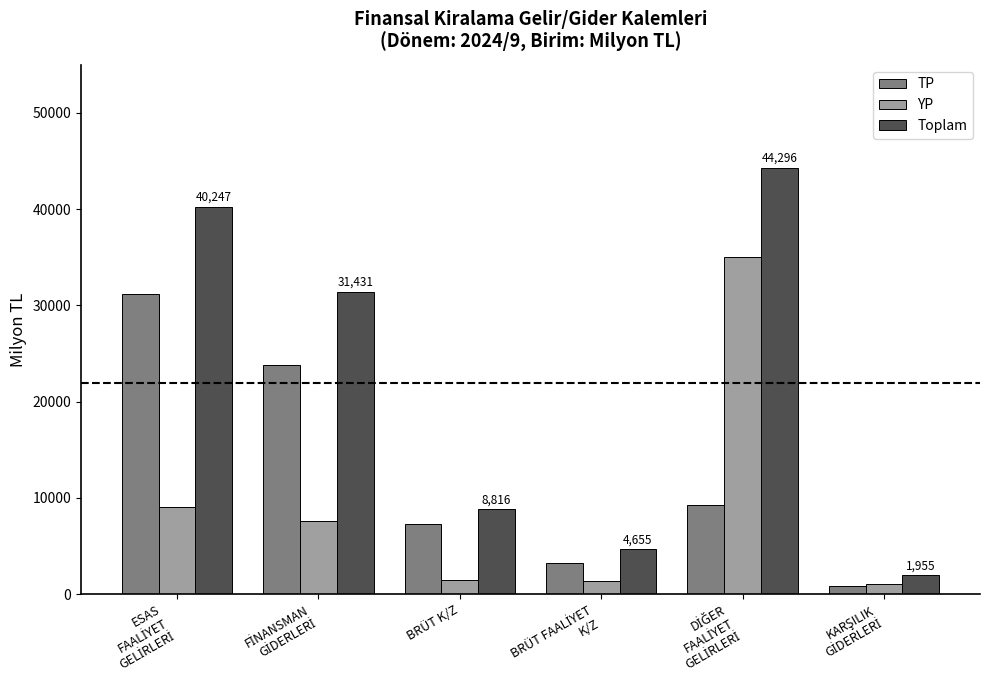

What is the difference between the second highest and second lowest values in the YP series?

7657